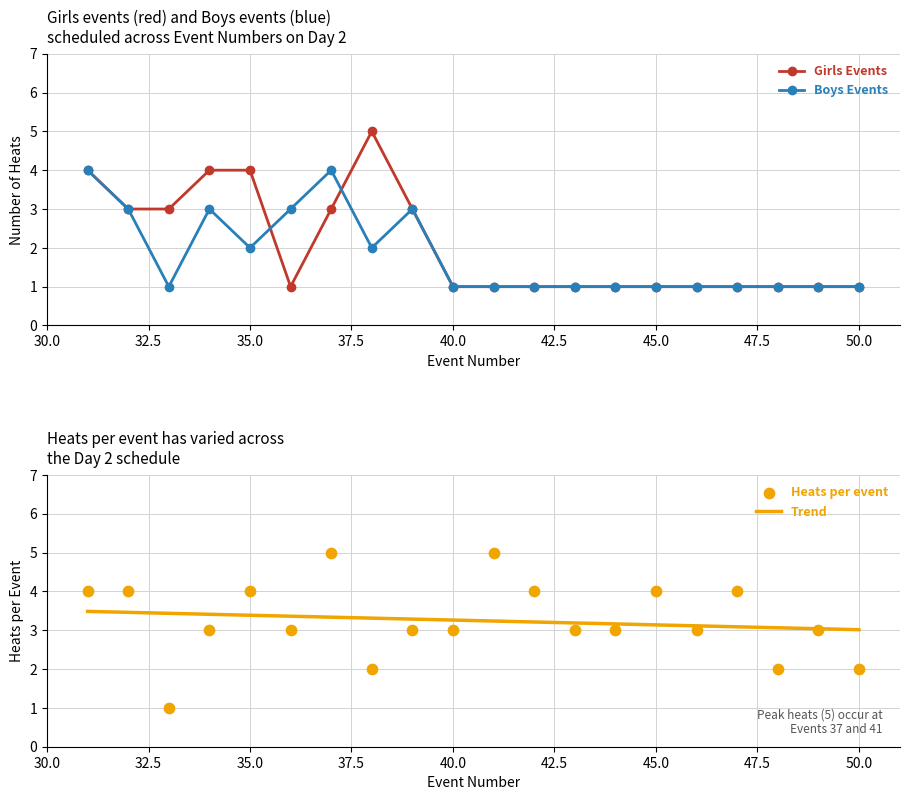

Which series has the widest spread of Y values?

Girls Events